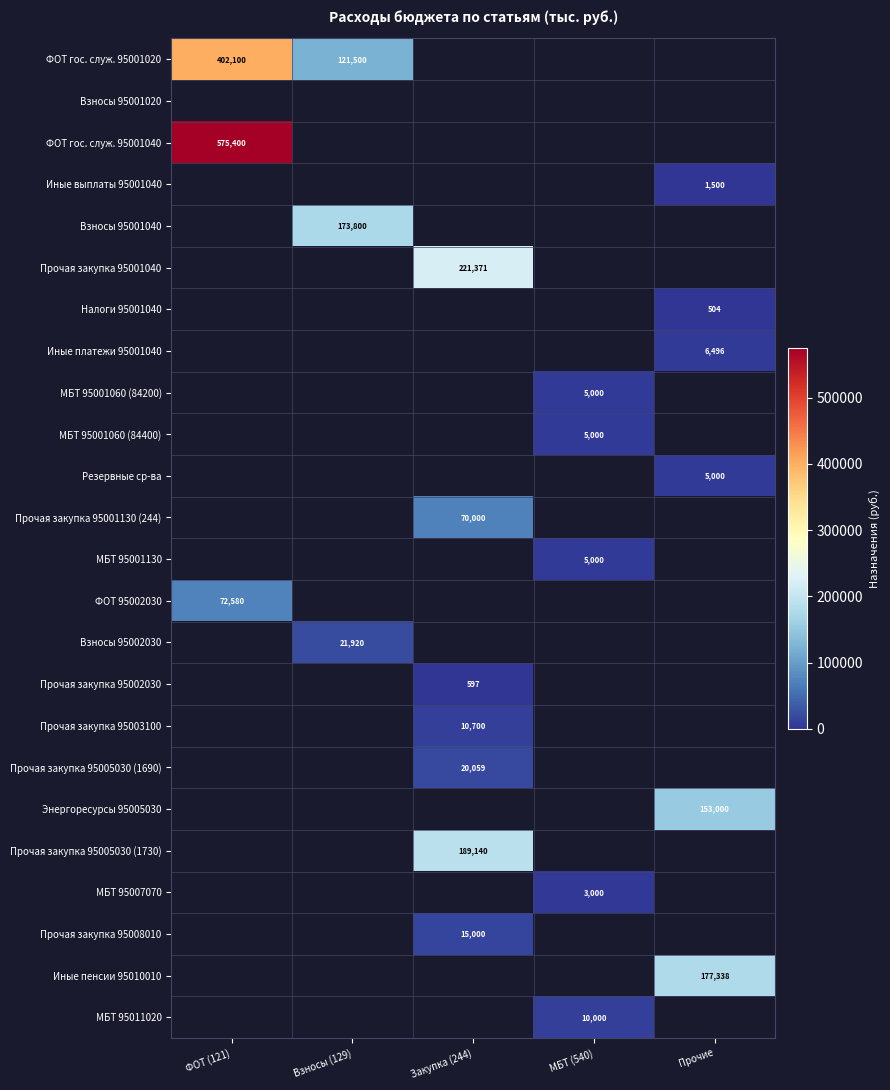

True or false: Прочая закупка 95002030 has a value of 597 at Закупка (244).

True